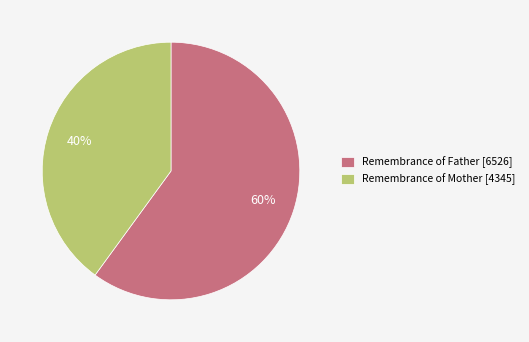

Does Remembrance of Father represent more than half of the total?

Yes